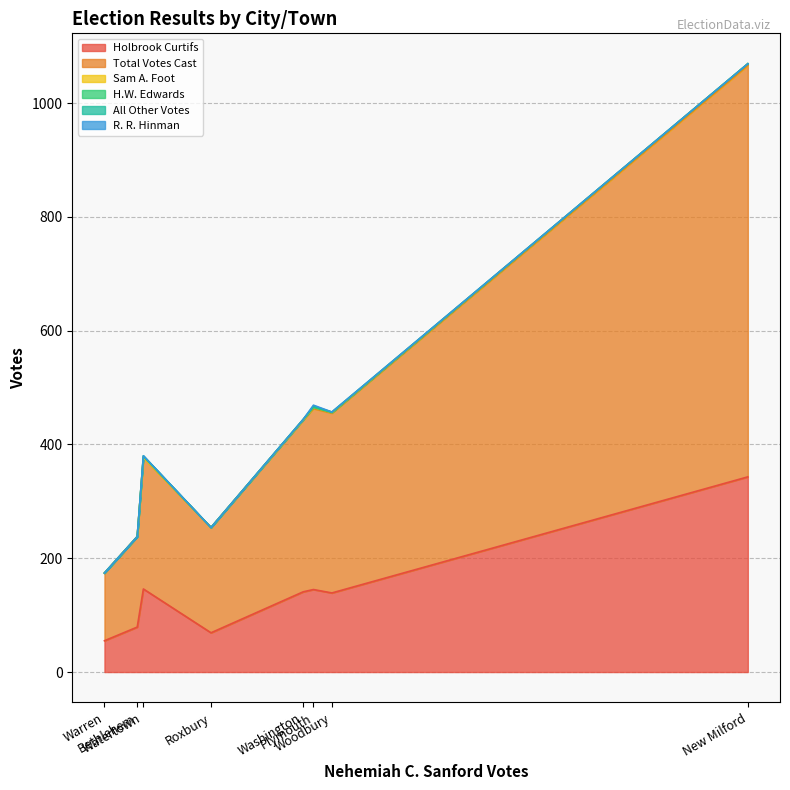

Is the value of H.W. Edwards at Plymouth greater than the value of All Other Votes at Watertown?

No